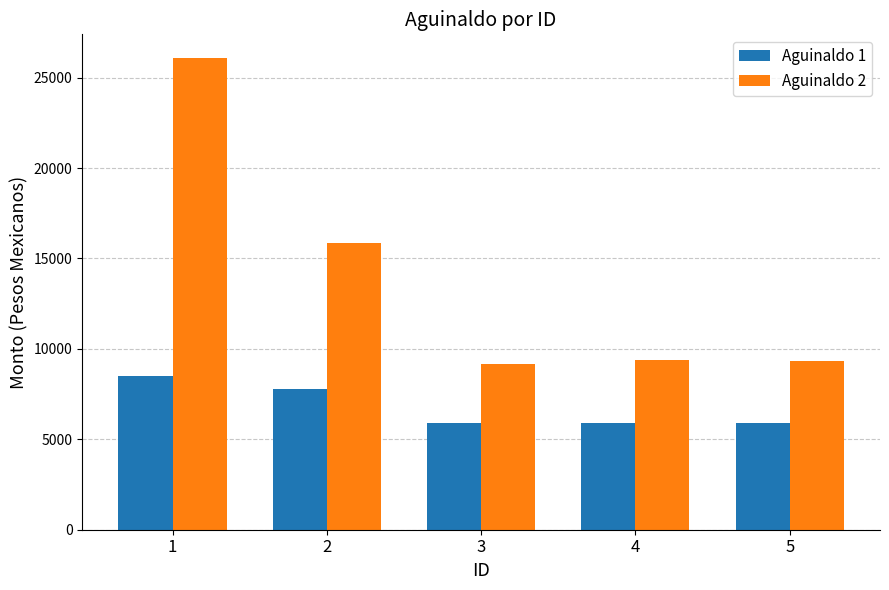

What is the spread (max minus min) of values at 3?

3231.0